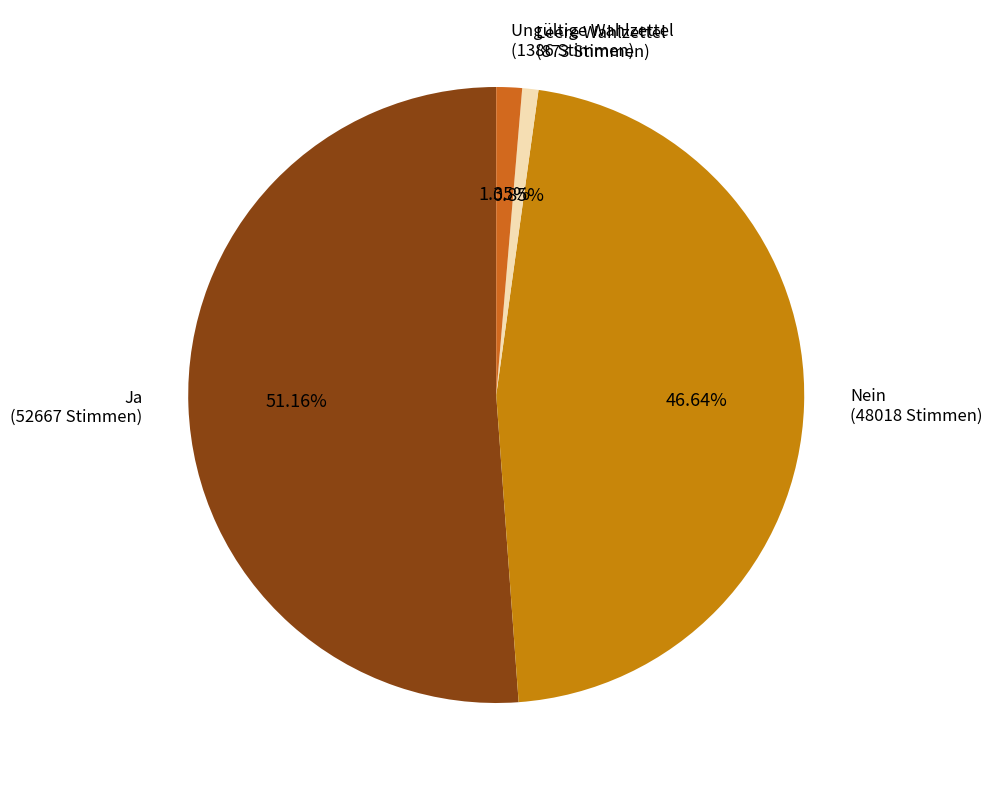

Count the number of slices in the pie.

4